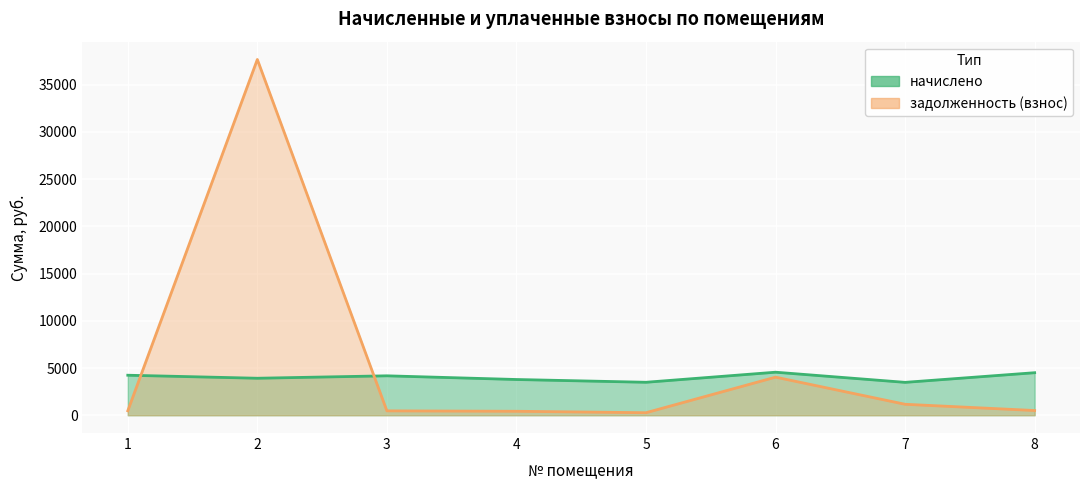

What is the difference between the highest and lowest values at 1?

3766.4